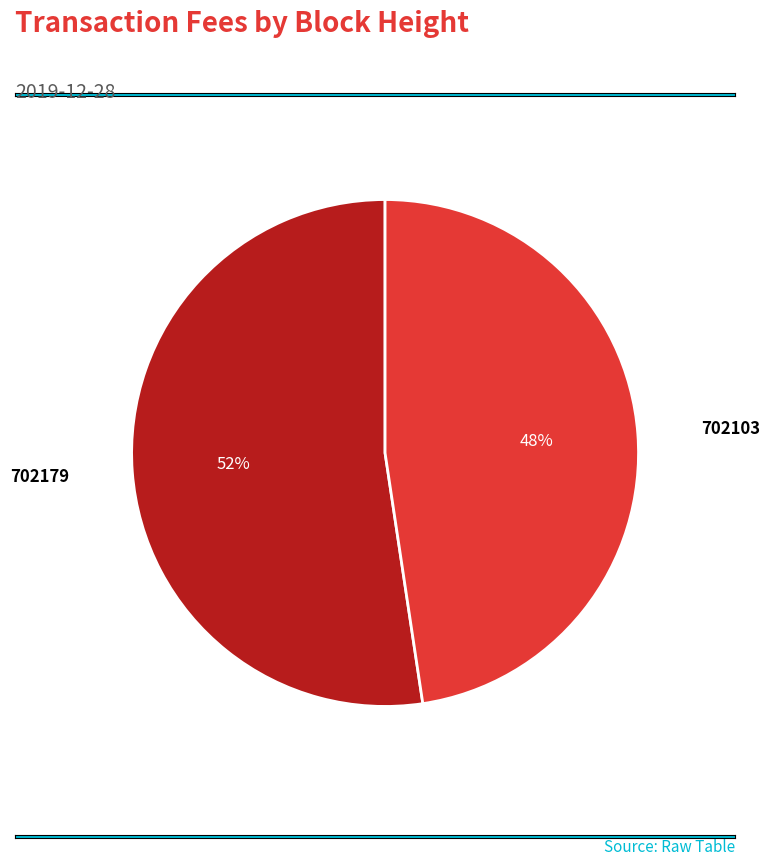

What is the majority slice?

702179